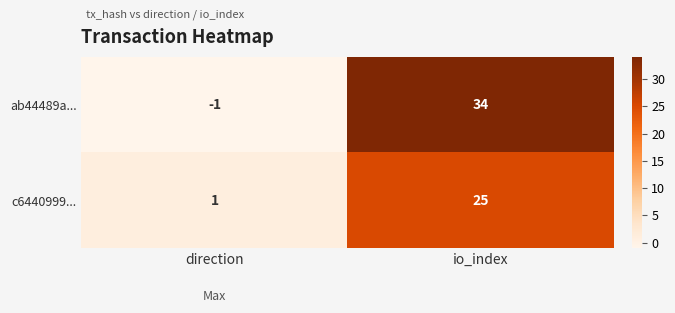

How many categories are shown in the chart?

2